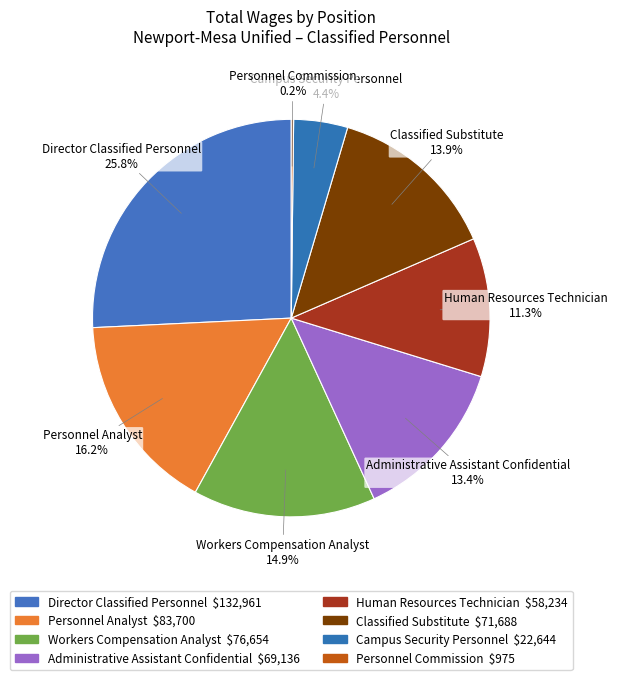

Do Personnel Analyst and Director Classified Personnel together represent more than half of the pie?

No